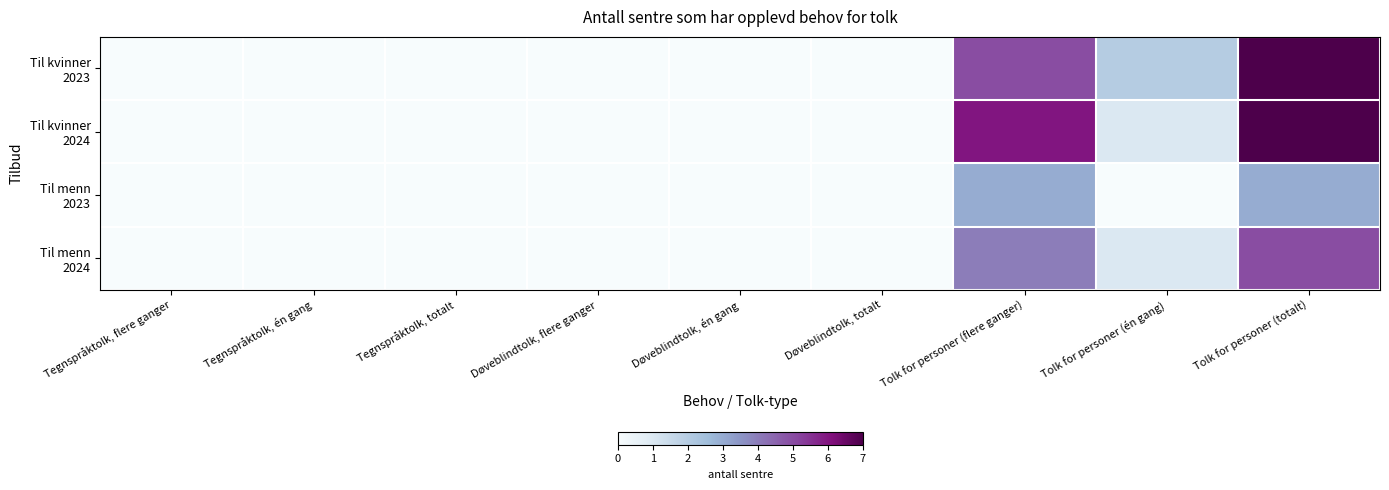

Between Tolk for personer (totalt) and Tegnspråktolk, flere ganger, which is larger?

Tolk for personer (totalt)